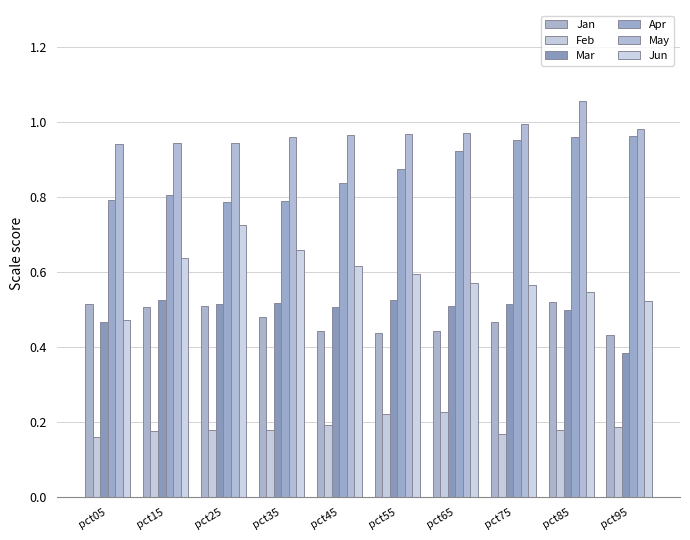

List the labels in order of Jun value, smallest first.

pct05, pct95, pct85, pct75, pct65, pct55, pct45, pct15, pct35, pct25